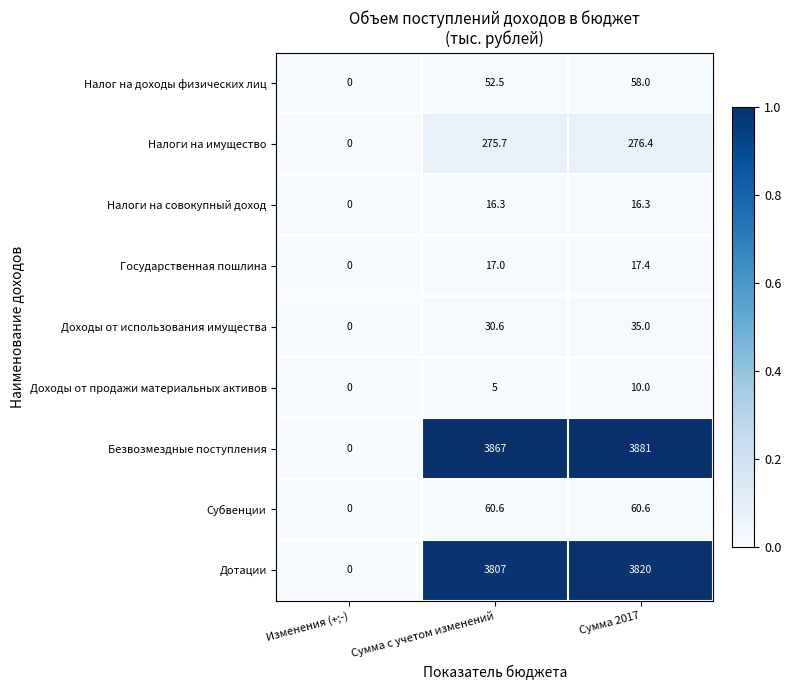

How many positive values does the Доходы от использования имущества series have?

2